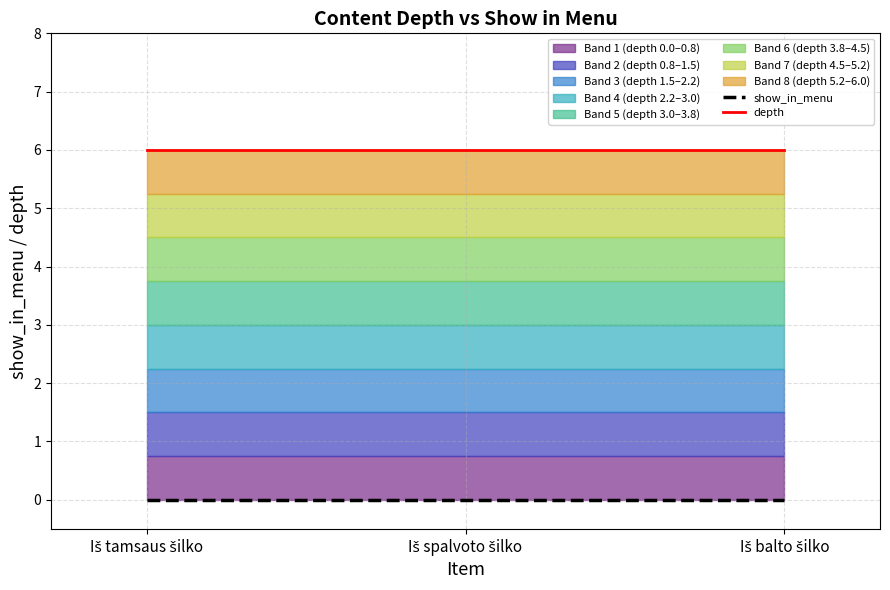

Which series changed the most between Iš spalvoto šilko and Iš balto šilko?

show_in_menu